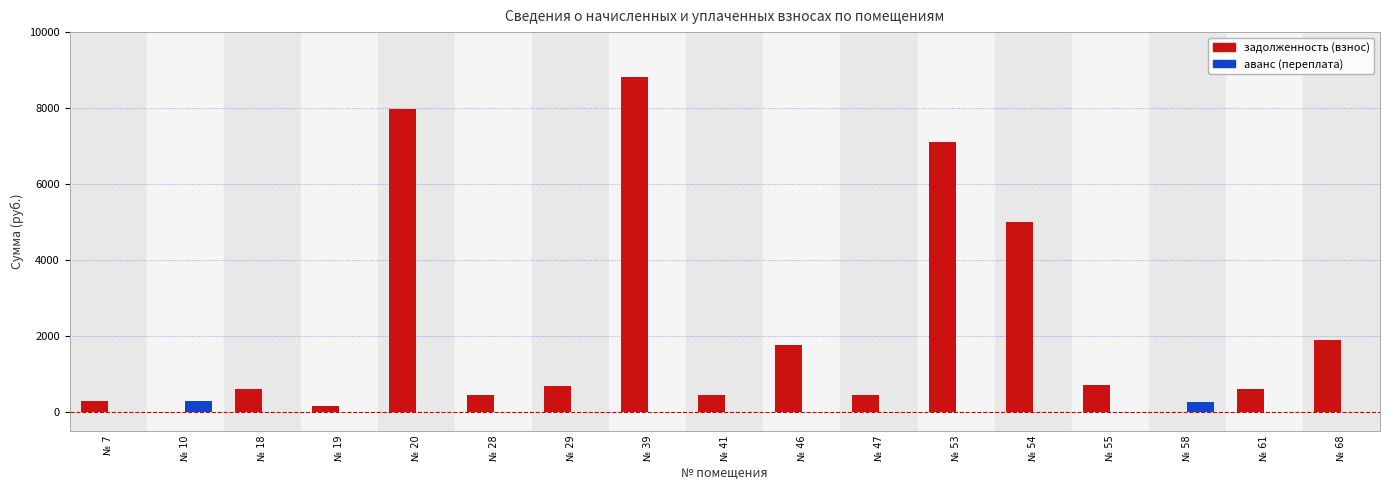

Is the value of аванс (переплата) at № 54 greater than the value of задолженность (взнос) at № 68?

No